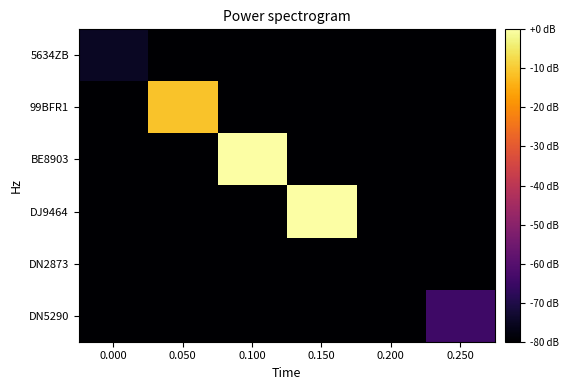

Reading left to right, list all the values displayed in this chart.

5634ZB: 0.000=-74.9	0.050=-1437.7	0.100=-3681.1	0.150=-6551.4	0.200=-2001.7	0.250=-2983.8
99BFR1: 0.000=-1339.3	0.050=-11.0	0.100=-6166.8	0.150=-6374.7	0.200=-4178.3	0.250=-5673.3
BE8903: 0.000=-6643.2	0.050=-5196.1	0.100=-0.1	0.150=-2496.4	0.200=-4251.0	0.250=-7242.7
DJ9464: 0.000=-6443.6	0.050=-1471.0	0.100=-2315.1	0.150=0.0	0.200=-6921.3	0.250=-4704.6
DN2873: 0.000=-4377.0	0.050=-1726.7	0.100=-3296.1	0.150=-4208.1	0.200=-80.0	0.250=-6353.4
DN5290: 0.000=-2529.6	0.050=-1759.0	0.100=-1607.8	0.150=-6297.1	0.200=-5469.4	0.250=-64.5